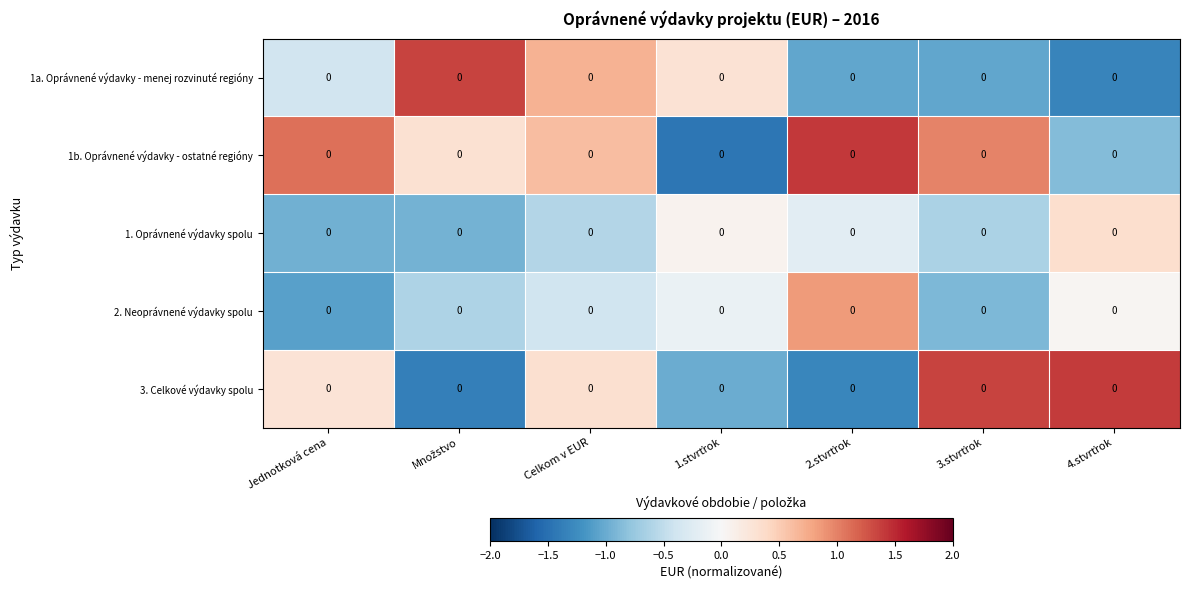

At which category is the sum across all series the highest?

Celkom v EUR